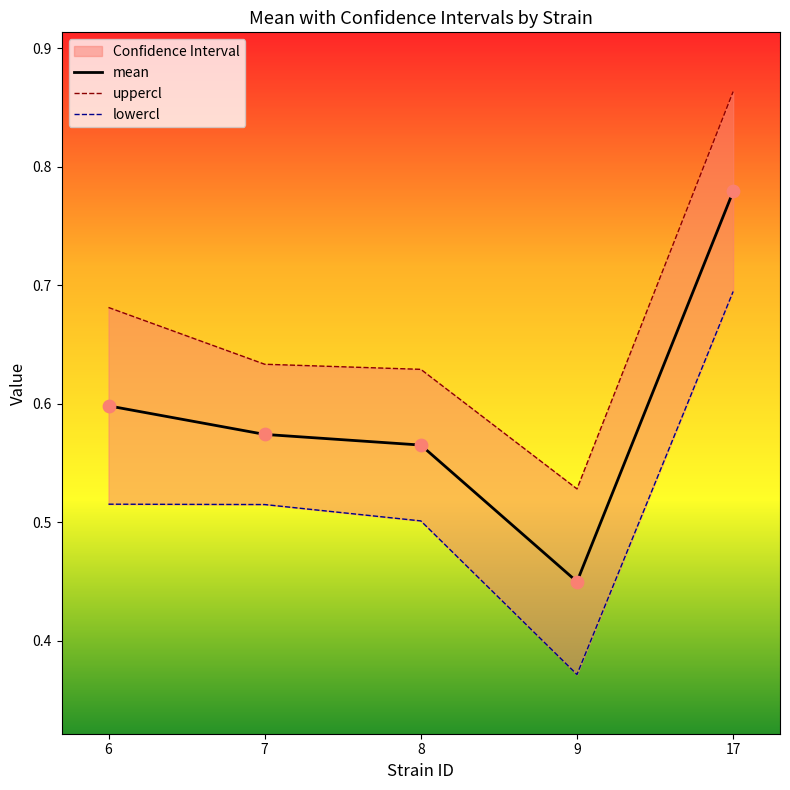

Which series reaches the maximum Y coordinate?

uppercl